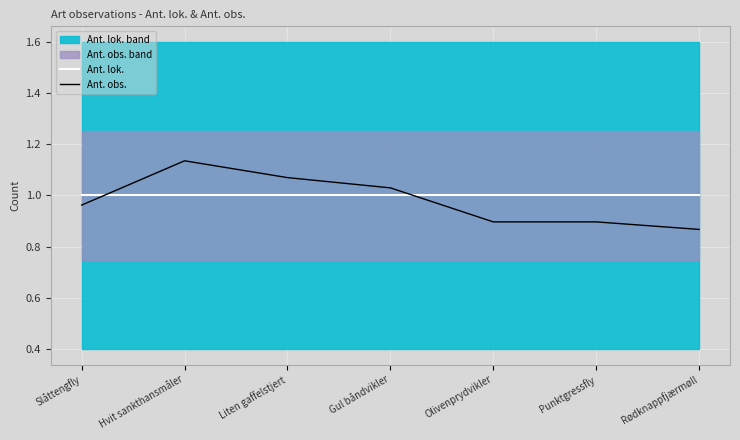

Reading left to right, list all the values displayed in this chart.

Ant. lok.: 1.0	1.0	1.0	1.0	1.0	1.0	1.0
Ant. obs.: 1.0	1.1	1.1	1.0	0.9	0.9	0.9